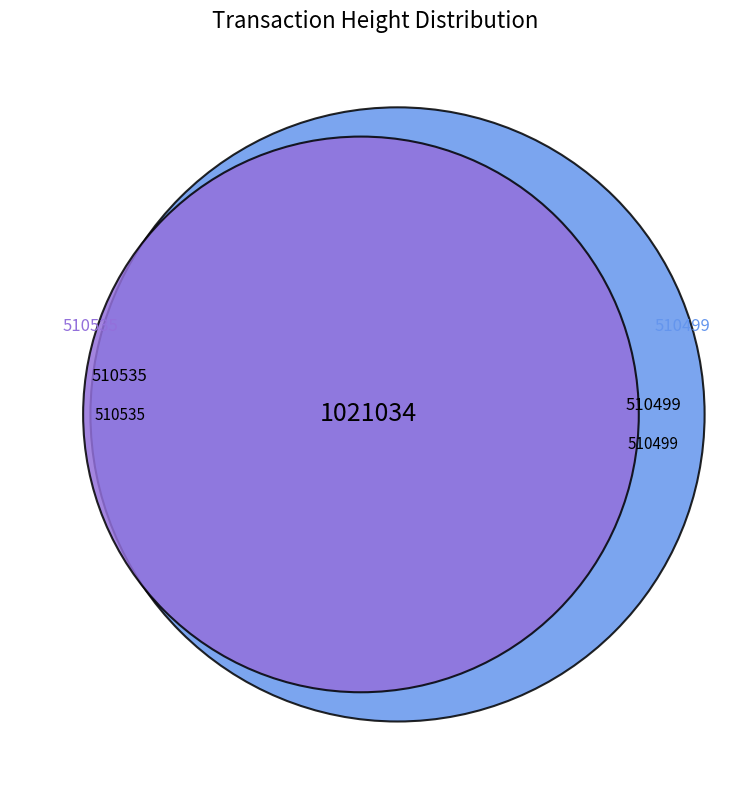

To the nearest percent, what percentage of the pie is 510535?

50%